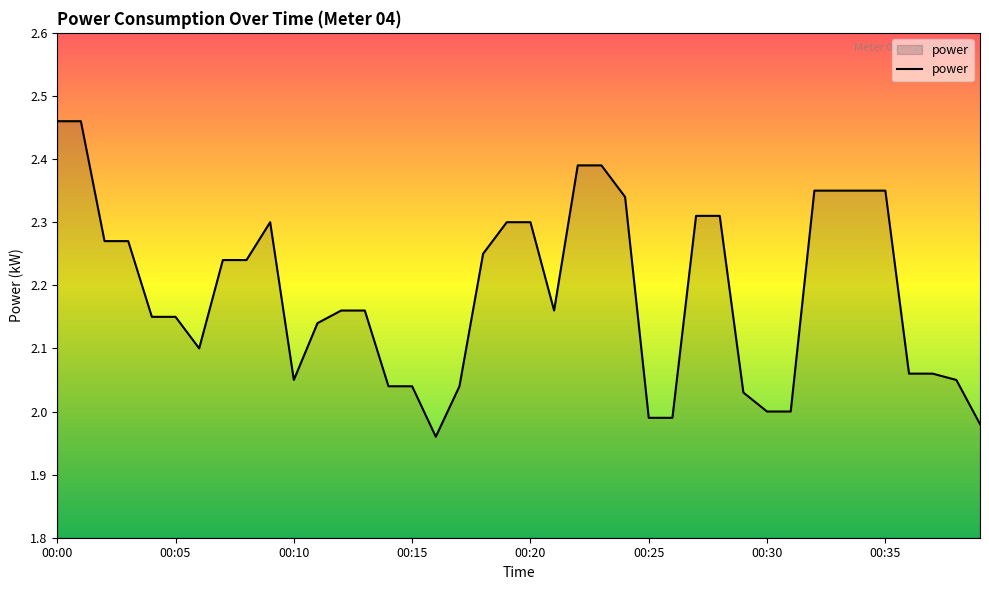

Count the number of categories in the chart.

40